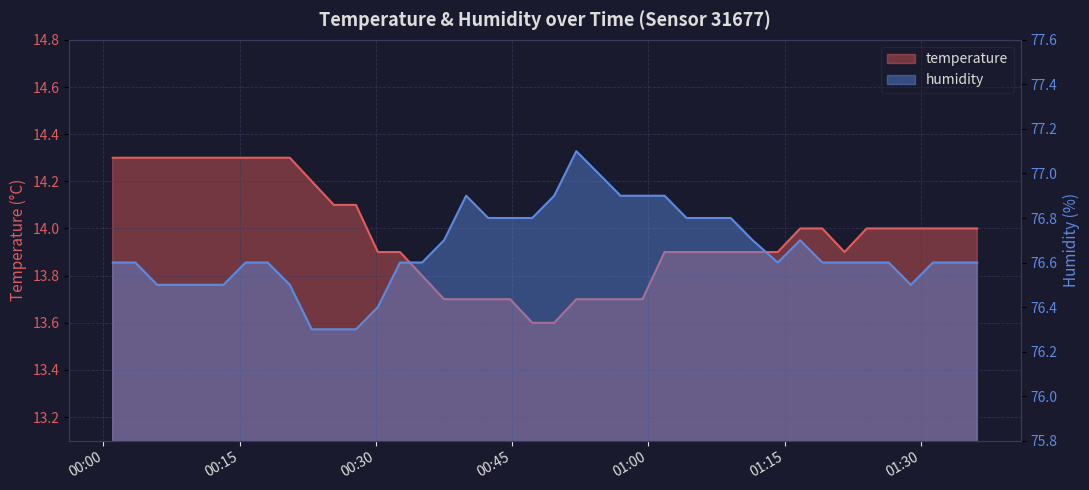

Which category has the lowest value across all series?

2022-12-26T00:47:13